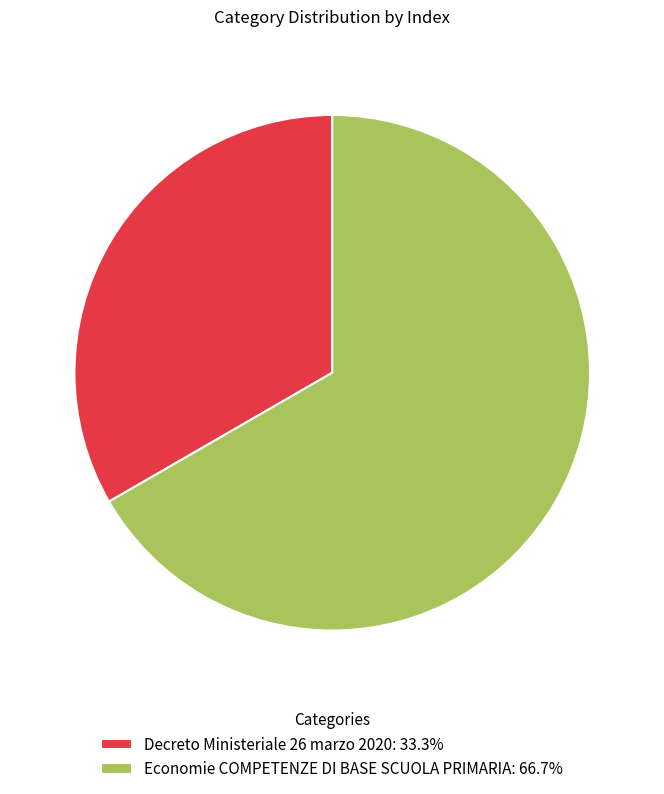

The Decreto Ministeriale 26 marzo 2020 slice represents 33% of the pie. True or false?

True